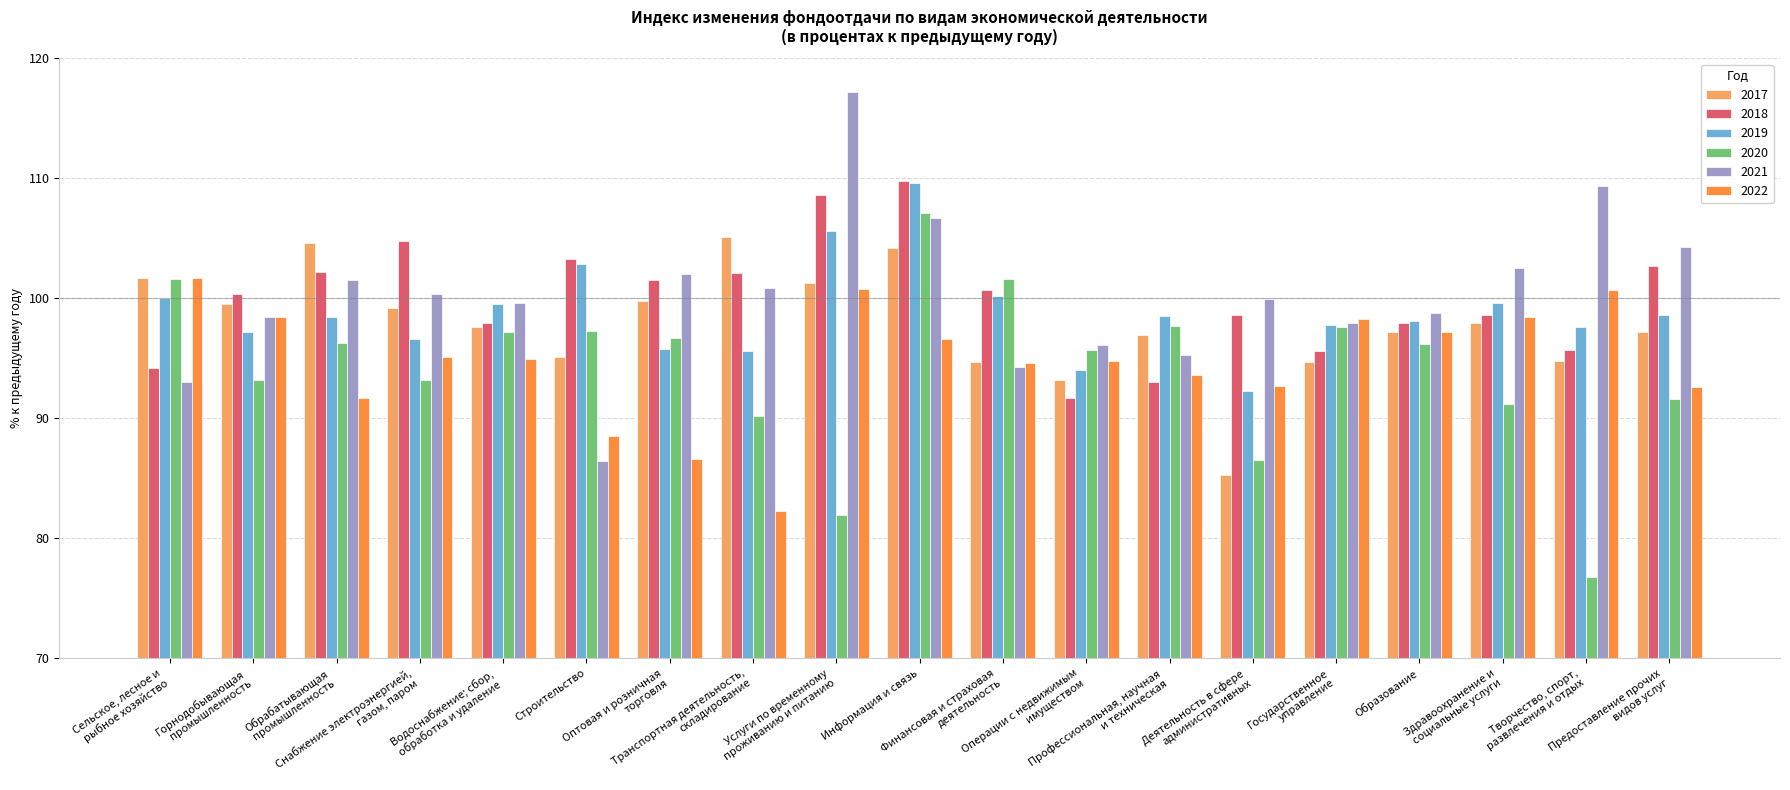

Read the 2017 value at Информация и связь.

104.2